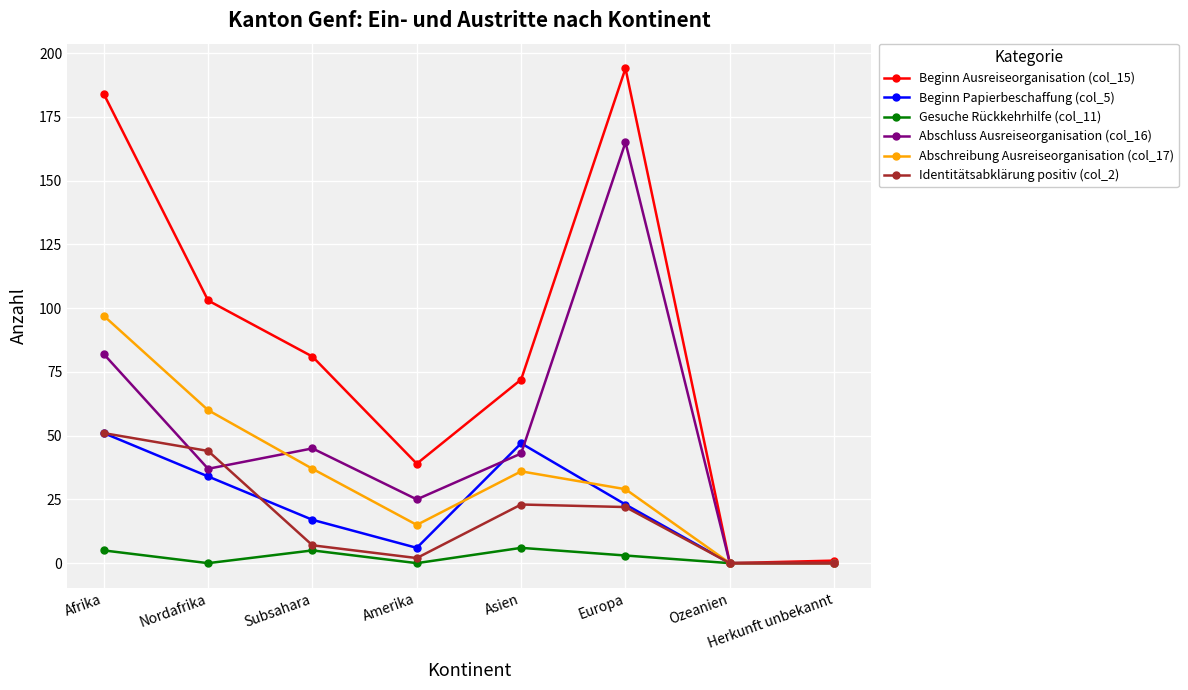

What is the label of the 6th point from the left?

Europa